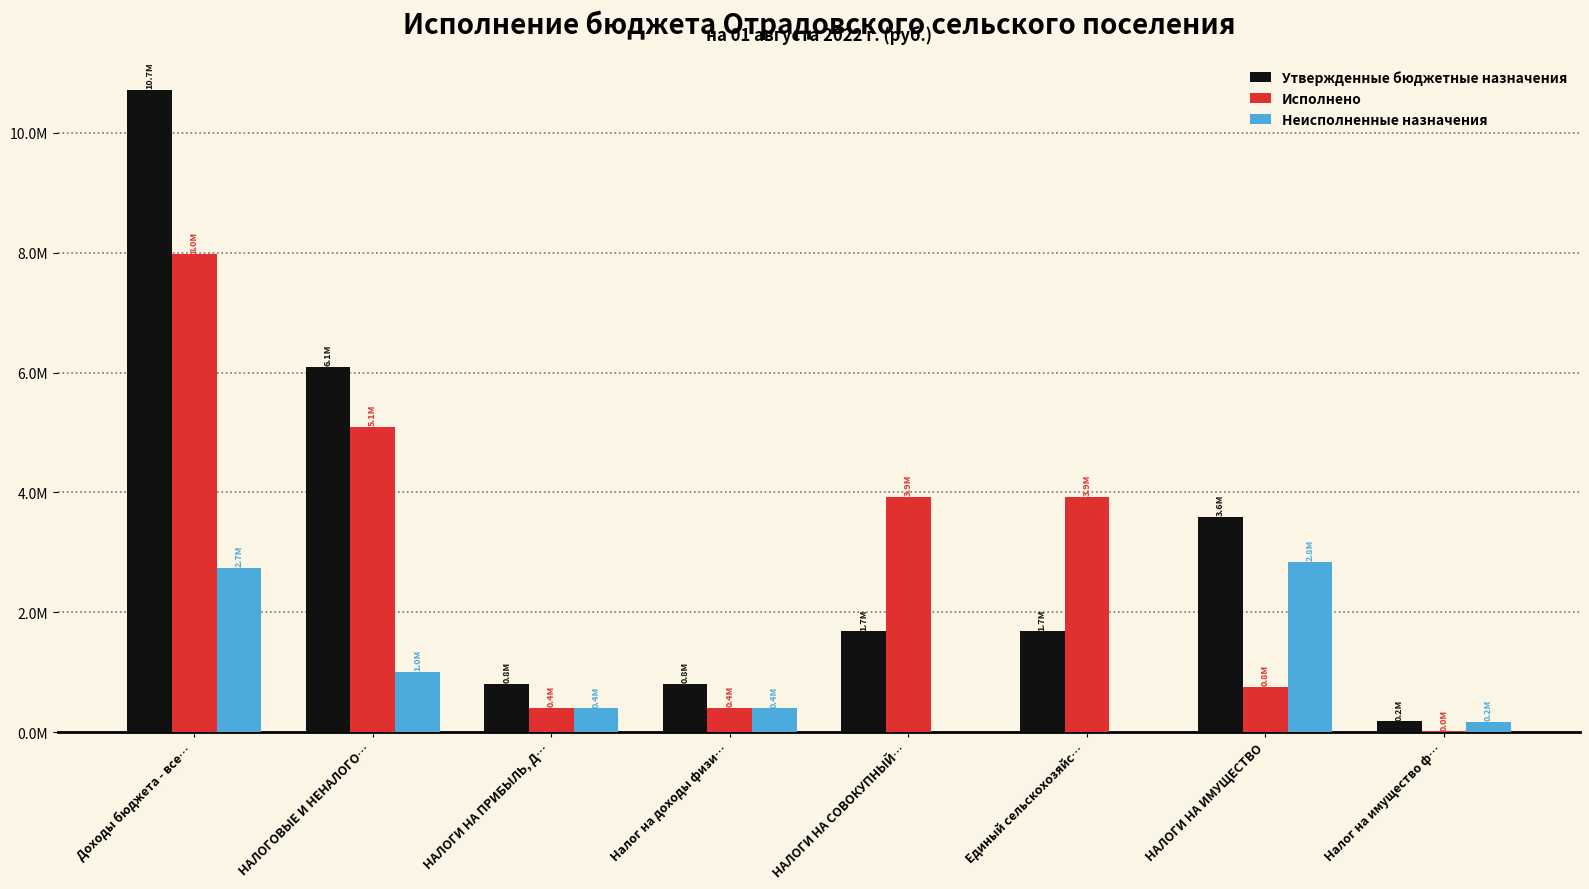

Between Налог на доходы физи… and Единый сельскохозяйс…, which series saw the biggest shift?

Исполнено